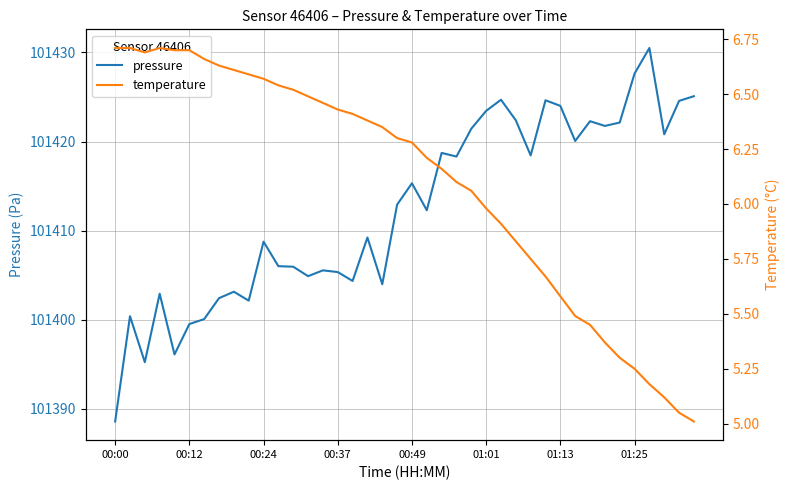

True or false: temperature and pressure cross at least once.

False